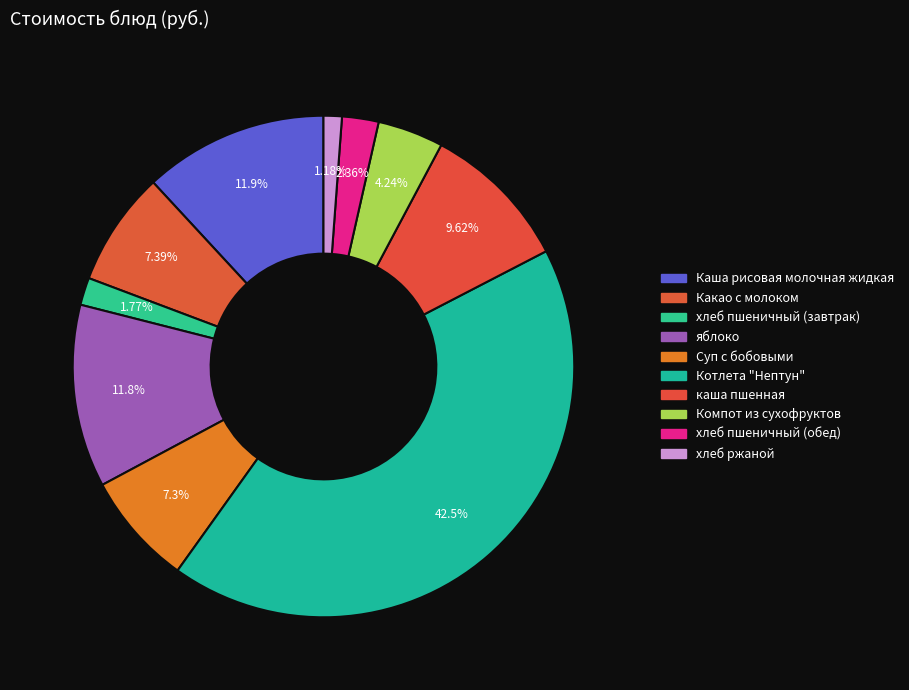

Count the number of slices in the pie.

10